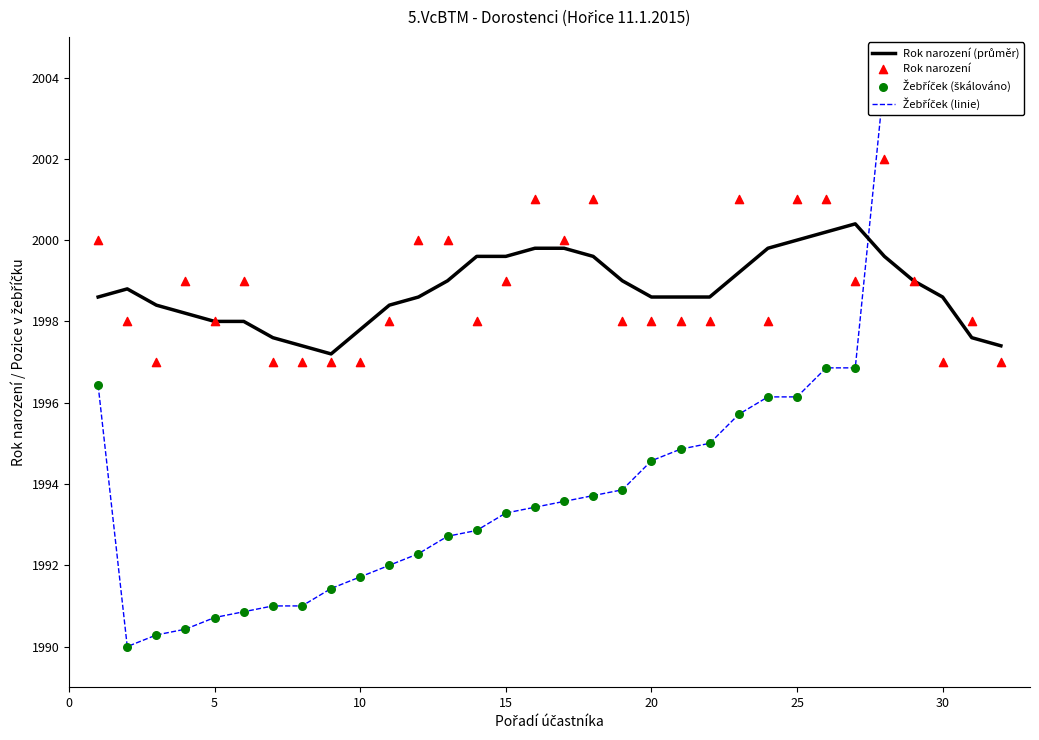

Which series has the largest total across all categories?

Rok narození (průměr)